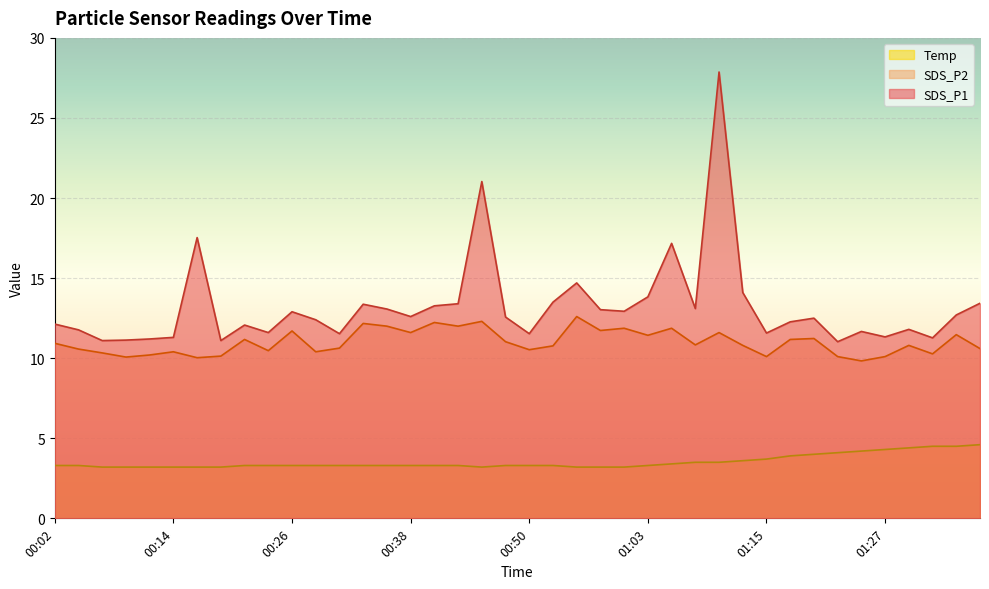

What is the sum of all Temp values?

141.0